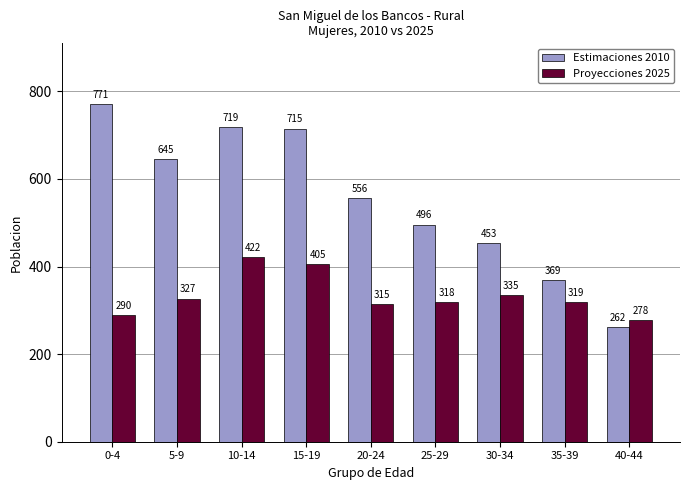

Reading right to left, extract all data points from this chart.

Estimaciones 2010: 40-44=262	35-39=369	30-34=453	25-29=496	20-24=556	15-19=715	10-14=719	5-9=645	0-4=771
Proyecciones 2025: 40-44=278	35-39=319	30-34=335	25-29=318	20-24=315	15-19=405	10-14=422	5-9=327	0-4=290